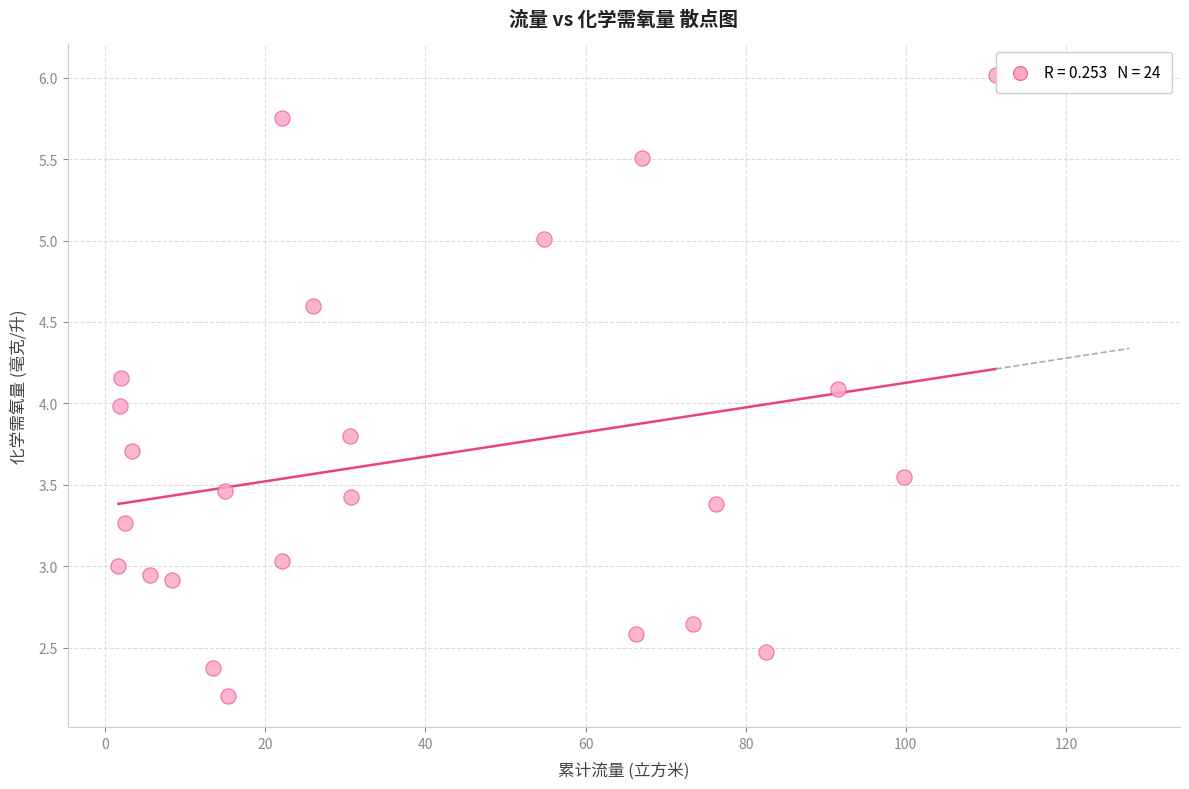

What is the range of Y values (max minus min)?

3.8